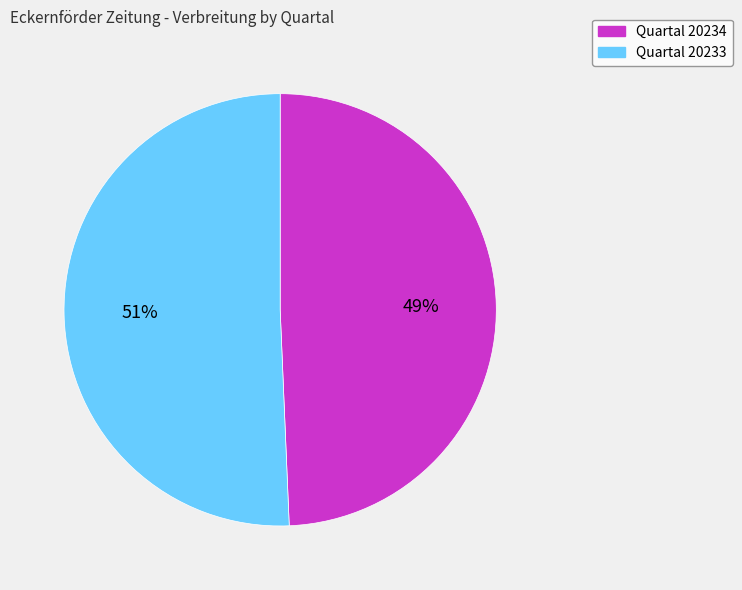

Is there a majority slice in this chart?

Yes